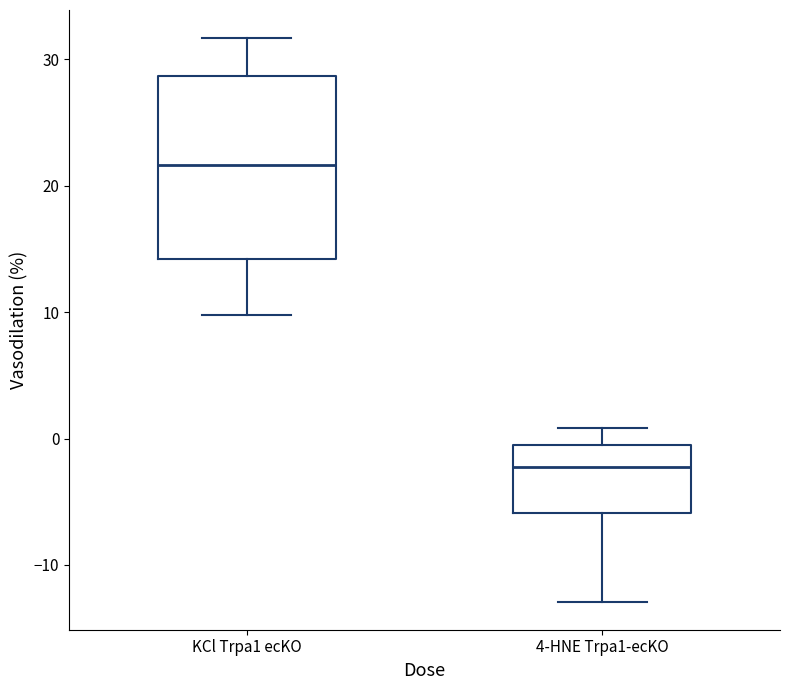

Comparing the boxes themselves (not the whiskers), which one is the tallest?

KCl Trpa1 ecKO